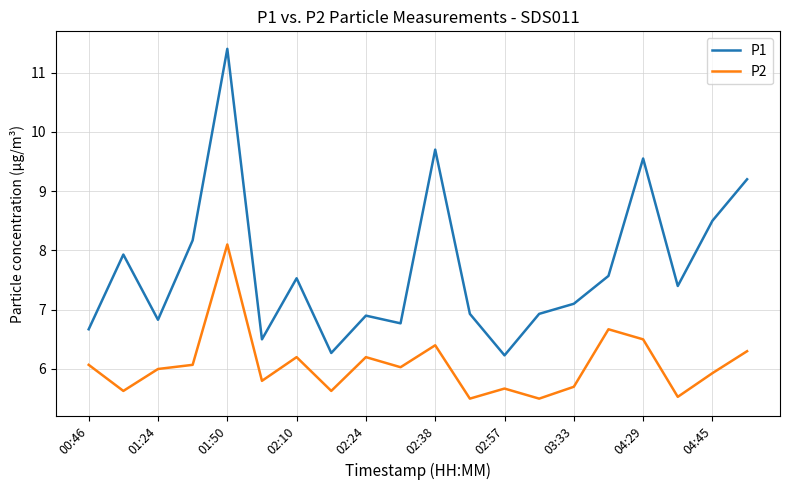

Which series has the largest range (max minus min)?

P1